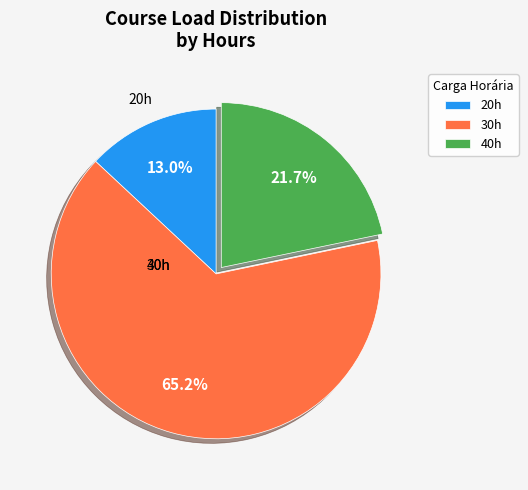

The 40h slice represents 36% of the pie. True or false?

False